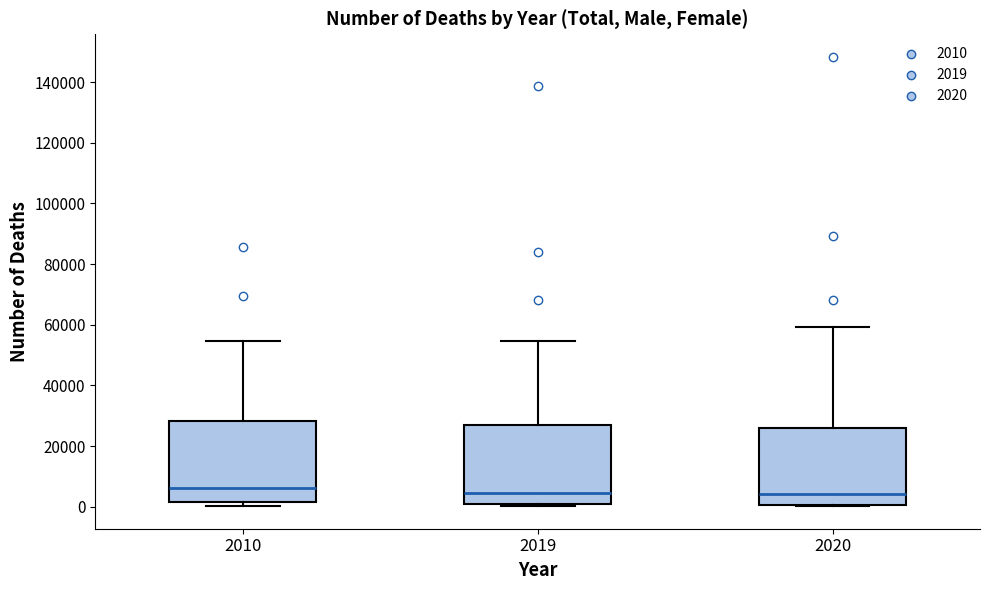

Reading left to right, transcribe this box plot: for each box, give where its median line is, the range the box spans, and where its two whiskers end, as read against the y-axis. The values are not printed on the chart, so give them approximately, as read against the axis.

2010: median 6000, box 2000 to 28000, whiskers 0 to 54000
2019: median 4000, box 0 to 26000, whiskers 0 (just below the box's lower edge) to 54000
2020: median 4000, box 0 to 26000, whiskers 0 to 60000